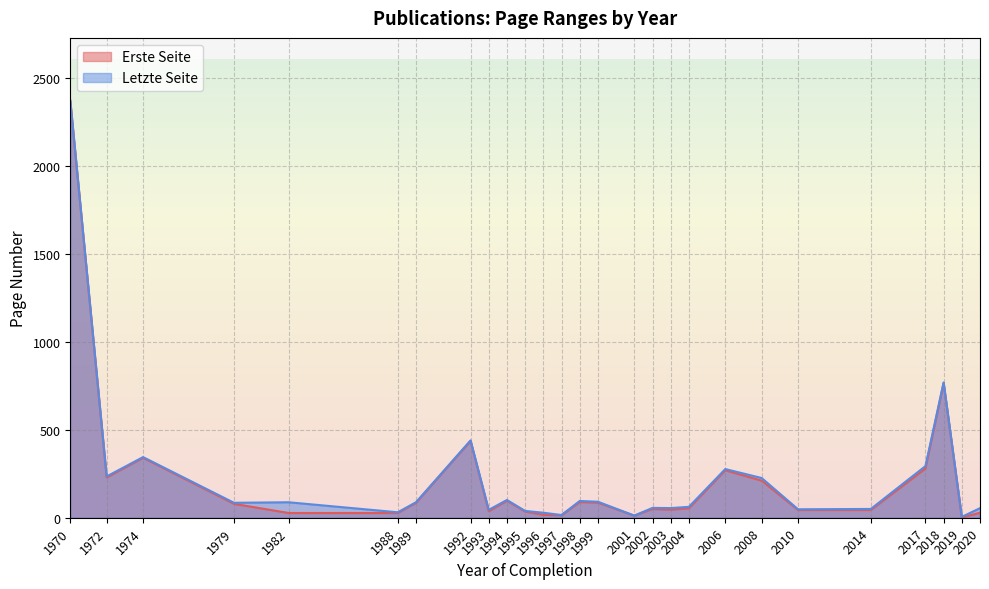

True or false: Letzte Seite and Erste Seite cross at least once.

False